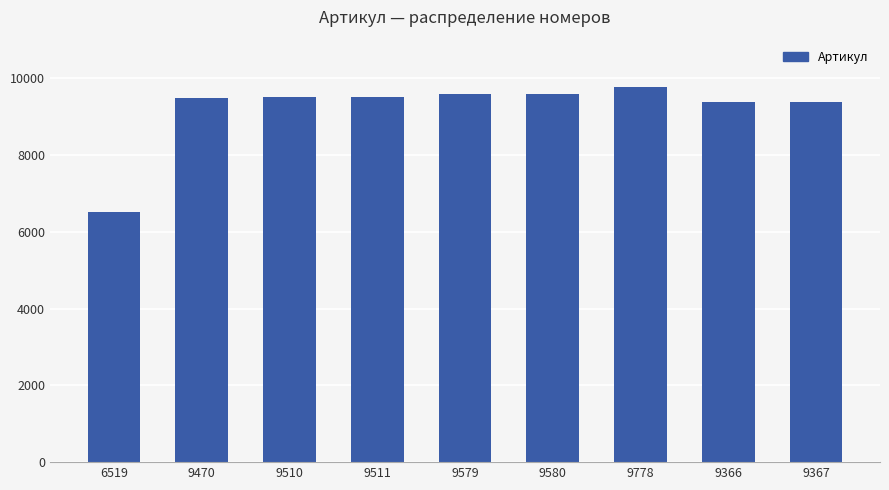

Is it true that the value at 9366 is 2889?

False